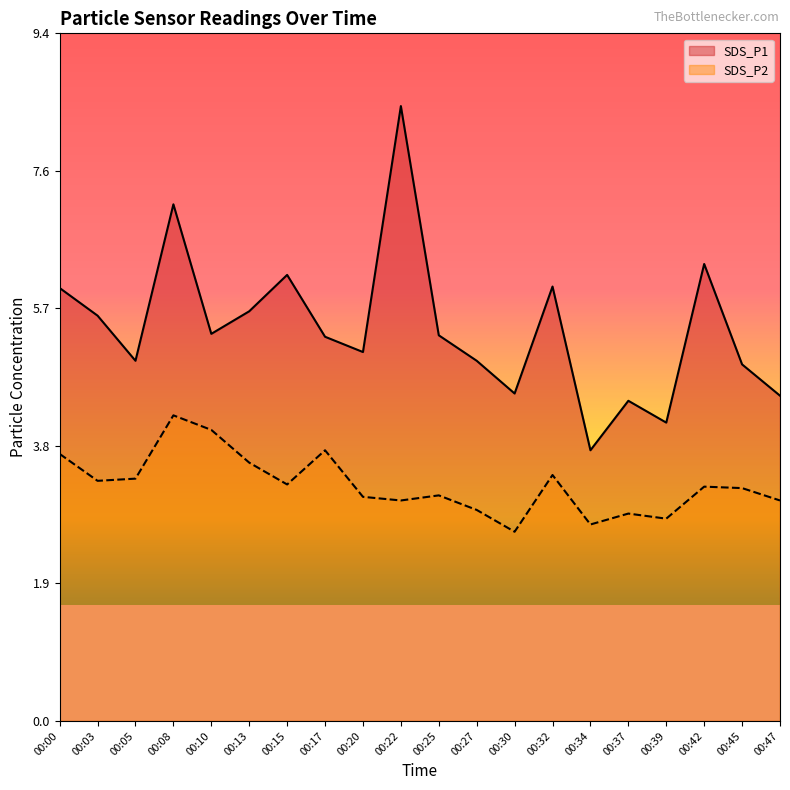

Rank the series by their maximum value, from lowest to highest.

SDS_P2, SDS_P1